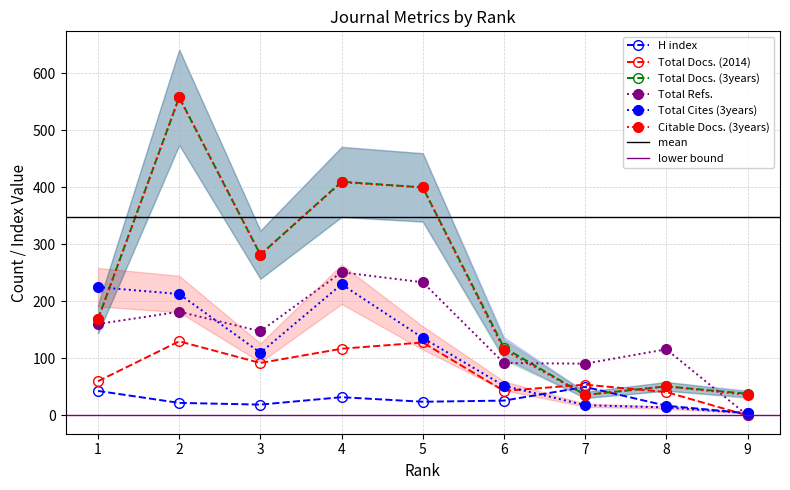

Which category has the lowest value across all series?

9